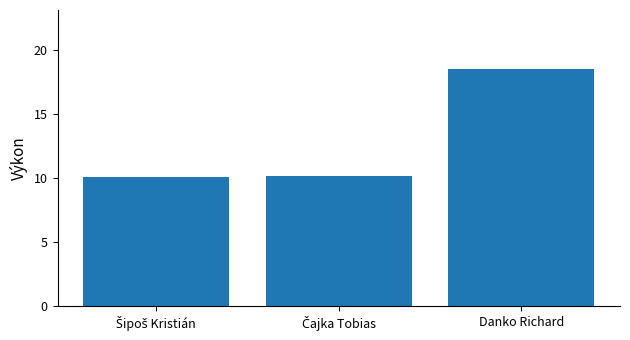

What is the label of the 3rd bar from the left?

Danko Richard